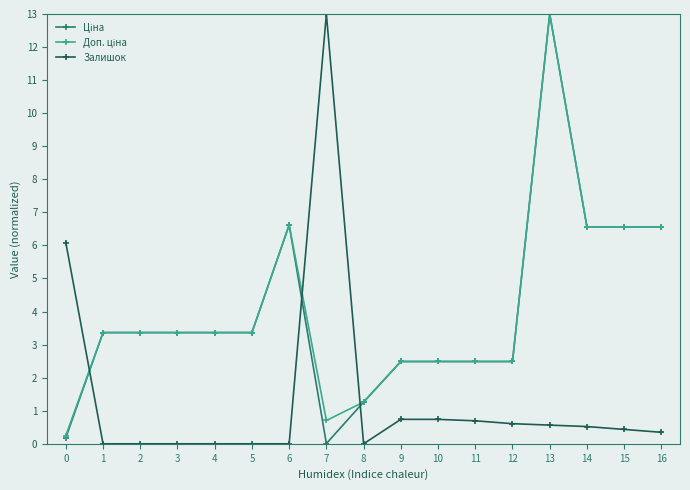

What is the spread (max minus min) of values at 5?

3.4